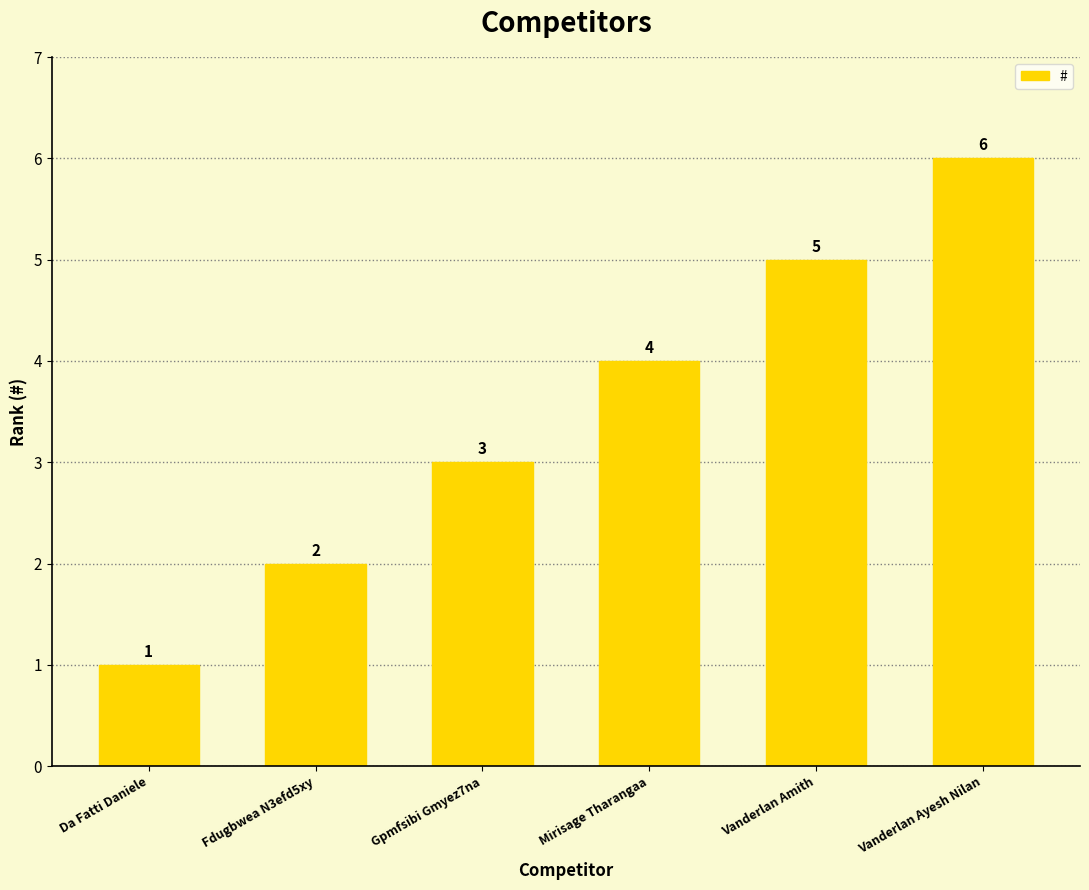

Count the values in the range 2 to 5.

4